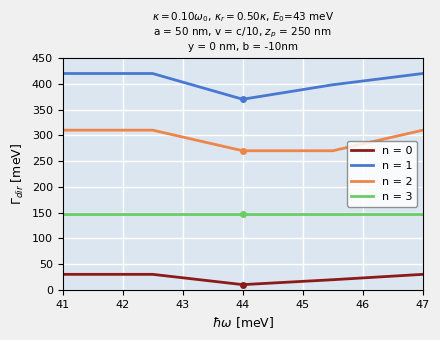

True or false: n = 0 and n = 3 cross at least once.

False